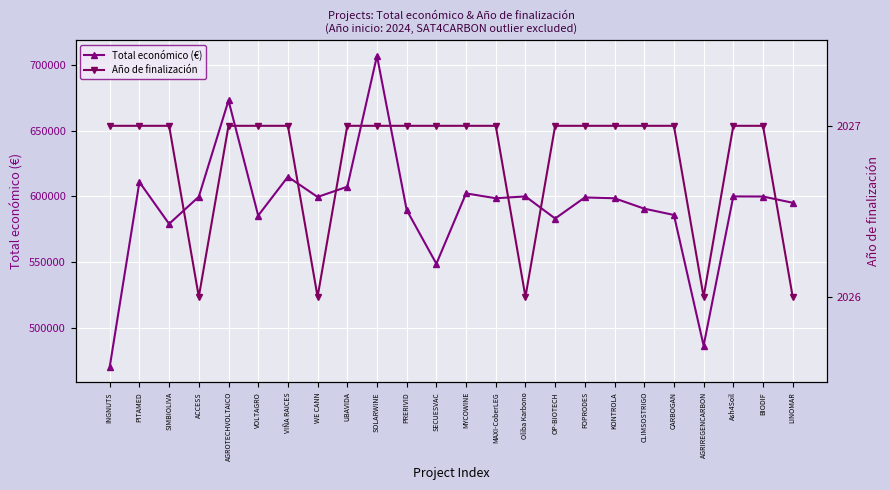

True or false: Total económico (€) and Año de finalización intersect in this chart.

False